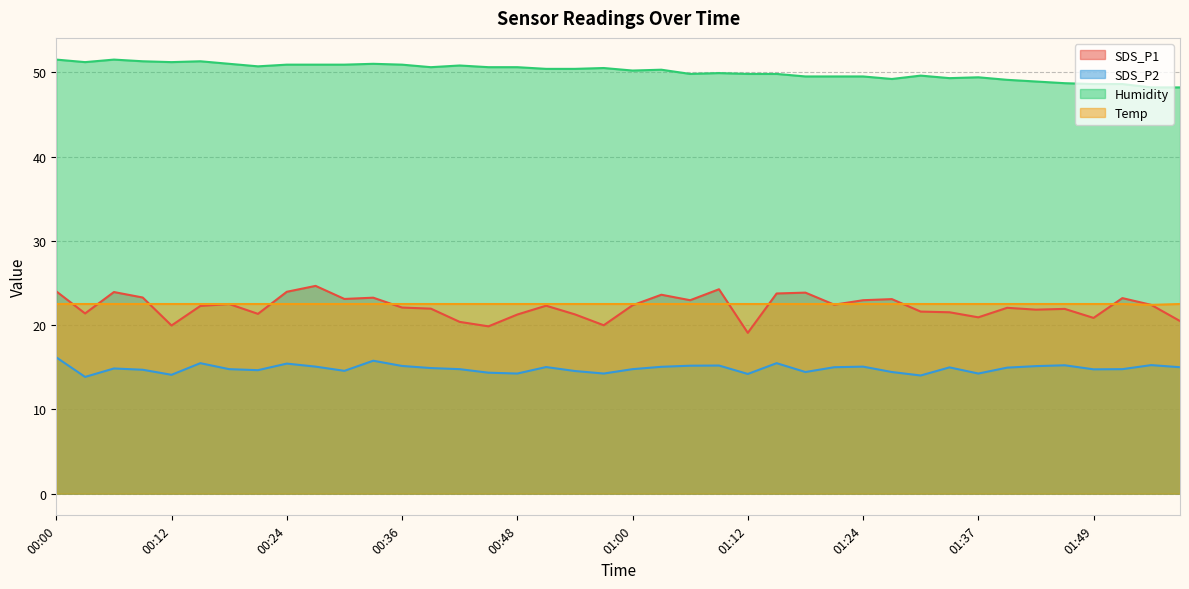

What is the approximate value of SDS_P1 at 01:37?

20.9